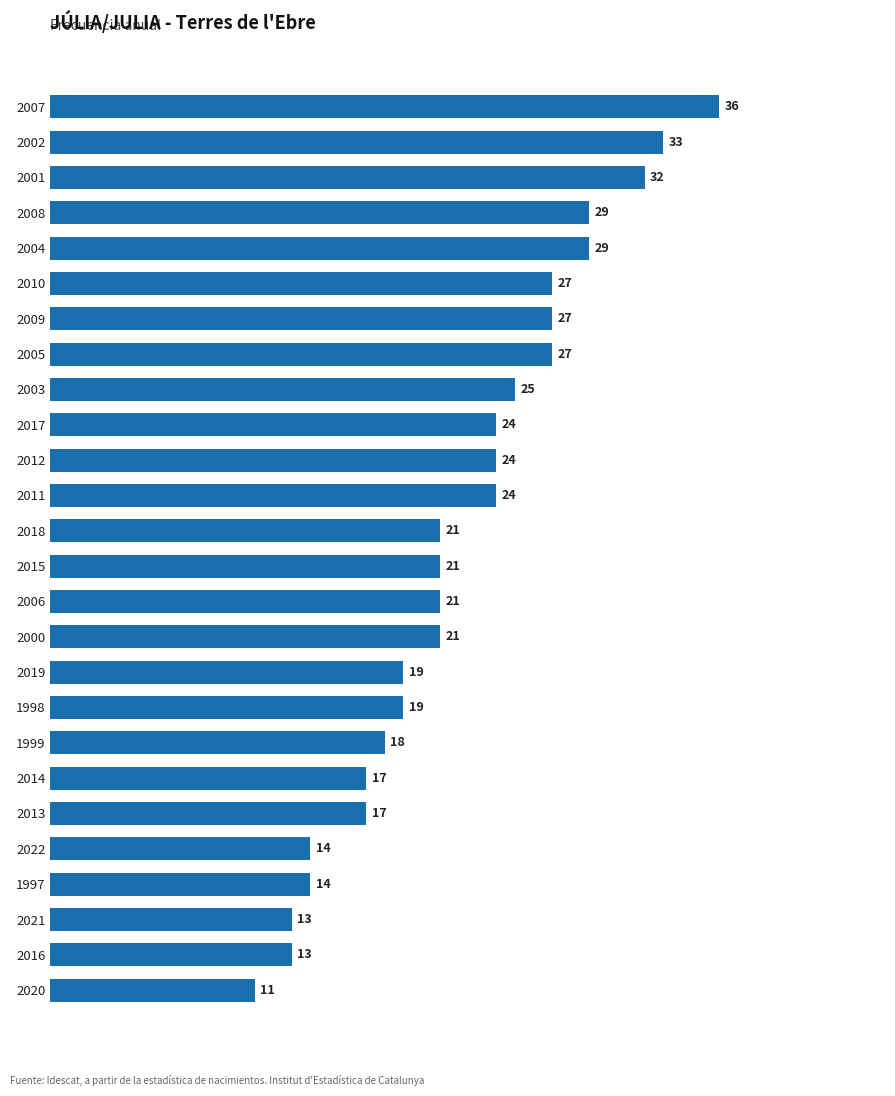

Reading top to bottom, what are all the values shown in this chart?

36	33	32	29	29	27	27	27	25	24	24	24	21	21	21	21	19	19	18	17	17	14	14	13	13	11